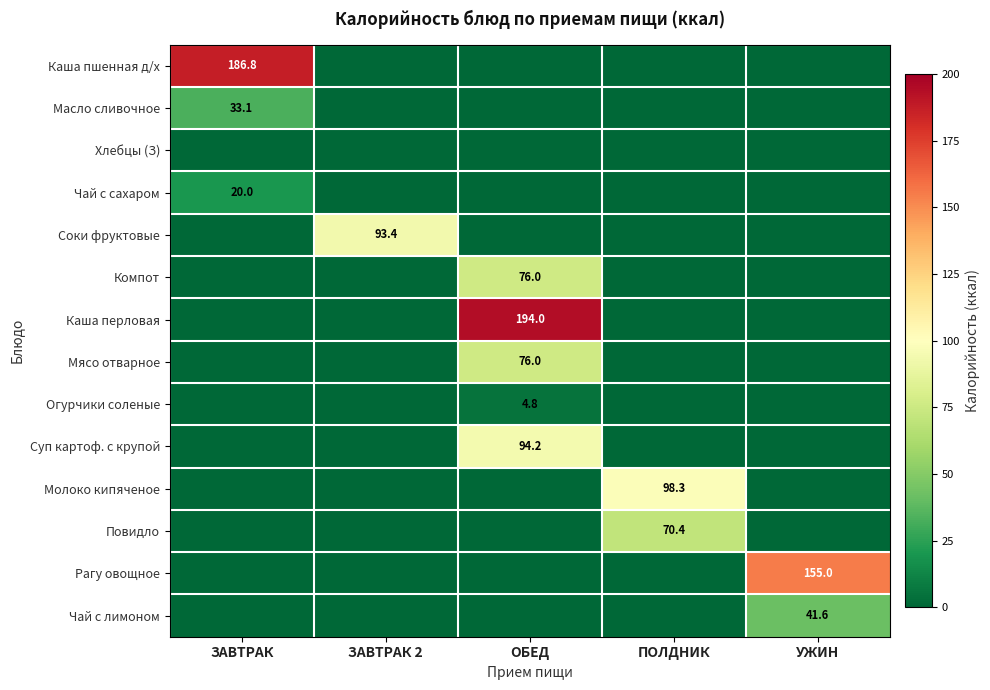

How many distinct data groups are displayed?

14